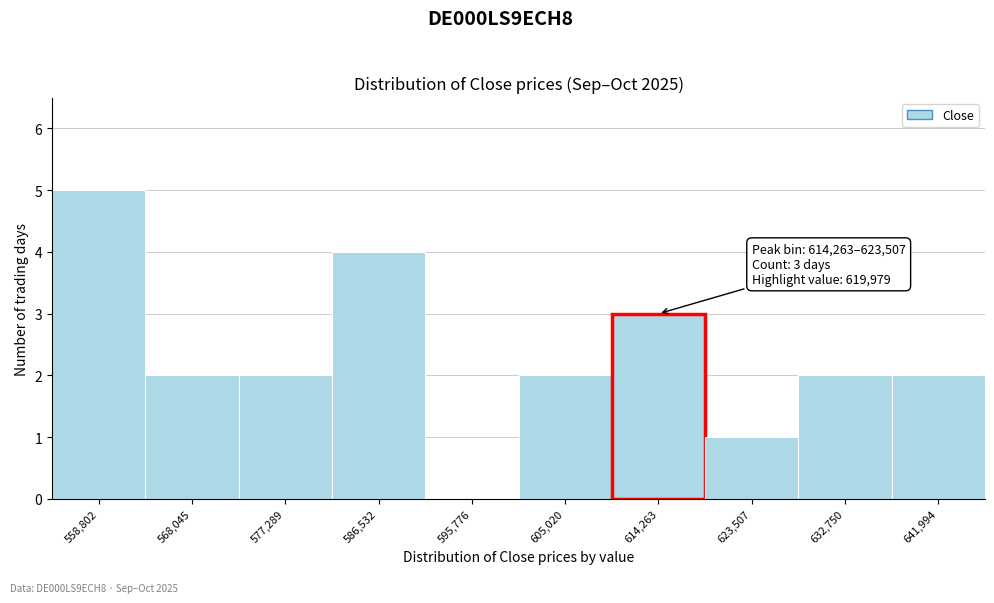

Reading left to right, what are all the values shown in this chart?

558,802=5	568,045=2	577,289=2	586,532=4	595,776=0	605,020=2	614,263=3	623,507=1	632,750=2	641,994=2